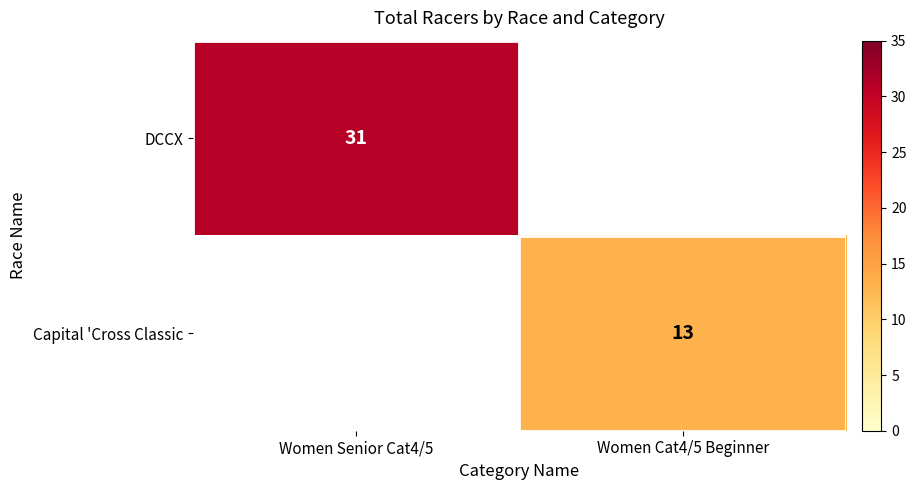

At how many categories does at least one series exceed 17?

1